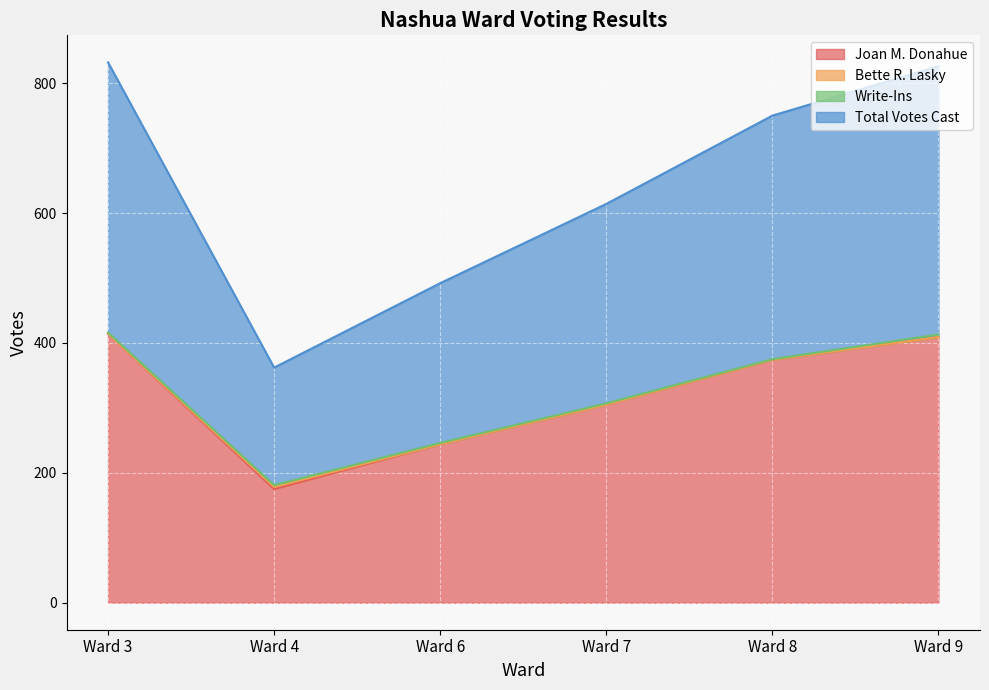

True or false: Total Votes Cast and Joan M. Donahue intersect in this chart.

False